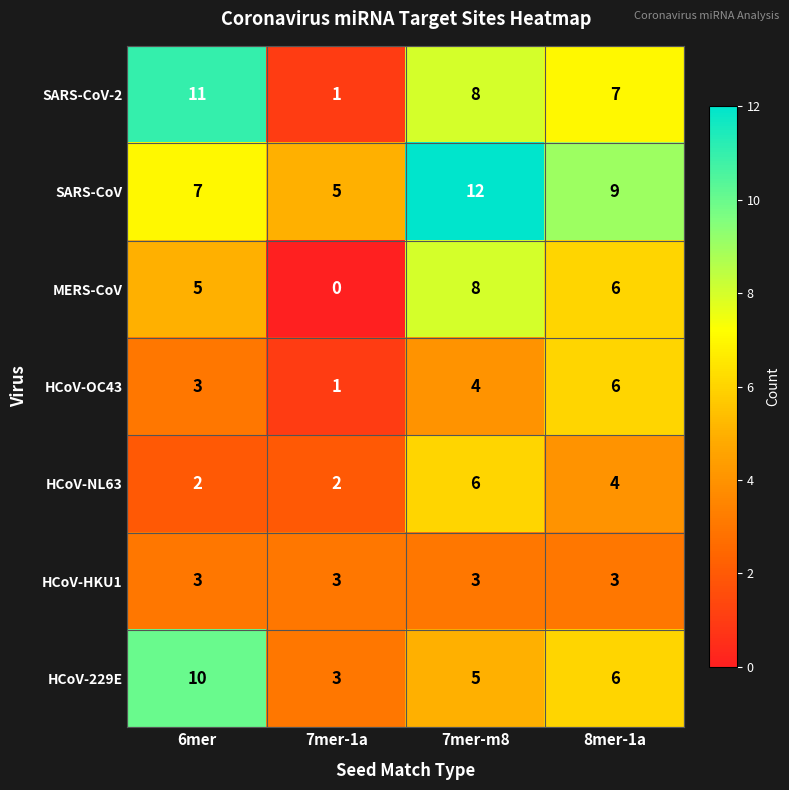

Read the MERS-CoV value at 8mer-1a.

6